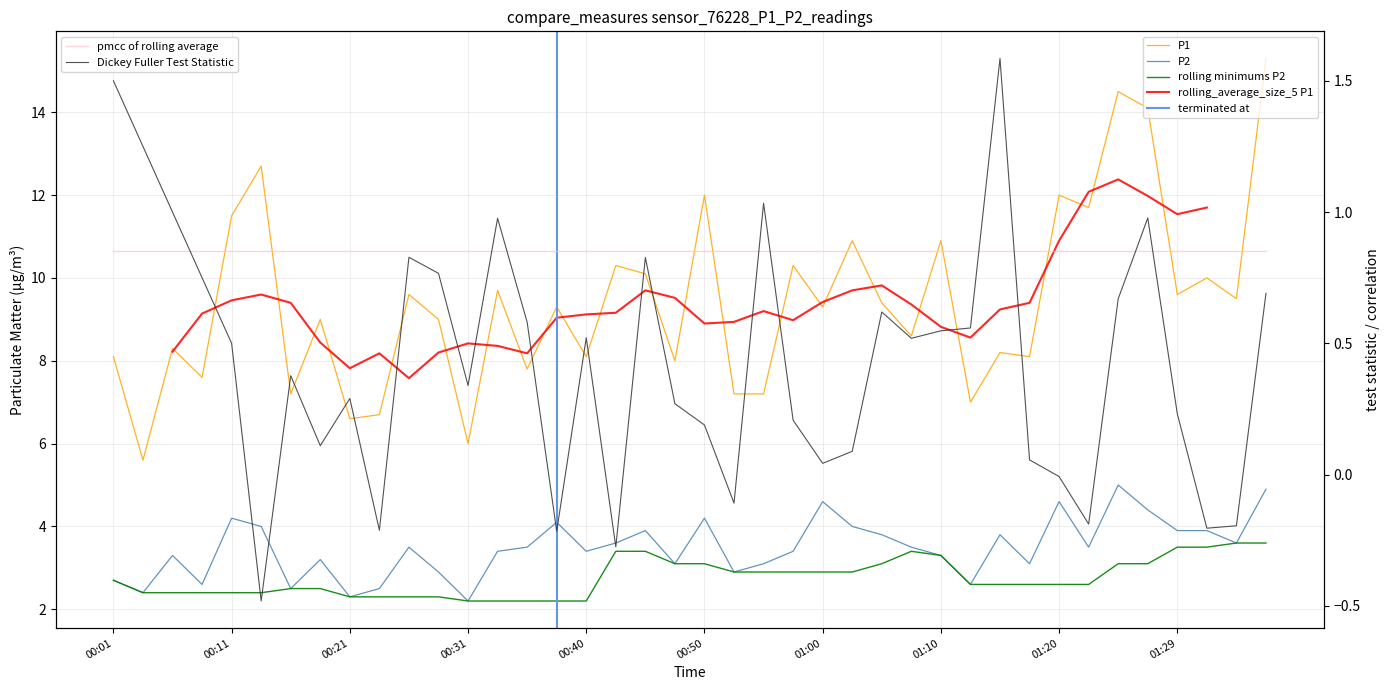

Reading left to right, transcribe all the data shown in this chart.

P1: 8.1	5.6	8.3	7.6	11.5	12.7	7.2	9.0	6.6	6.7	9.6	9.0	6.0	9.7	7.8	9.3	8.1	10.3	10.1	8.0	12.0	7.2	7.2	10.3	9.3	10.9	9.4	8.6	10.9	7.0	8.2	8.1	12.0	11.7	14.5	14.1	9.6	10.0	9.5	15.3
P2: 2.7	2.4	3.3	2.6	4.2	4.0	2.5	3.2	2.3	2.5	3.5	2.9	2.2	3.4	3.5	4.1	3.4	3.6	3.9	3.1	4.2	2.9	3.1	3.4	4.6	4.0	3.8	3.5	3.3	2.6	3.8	3.1	4.6	3.5	5.0	4.4	3.9	3.9	3.6	4.9